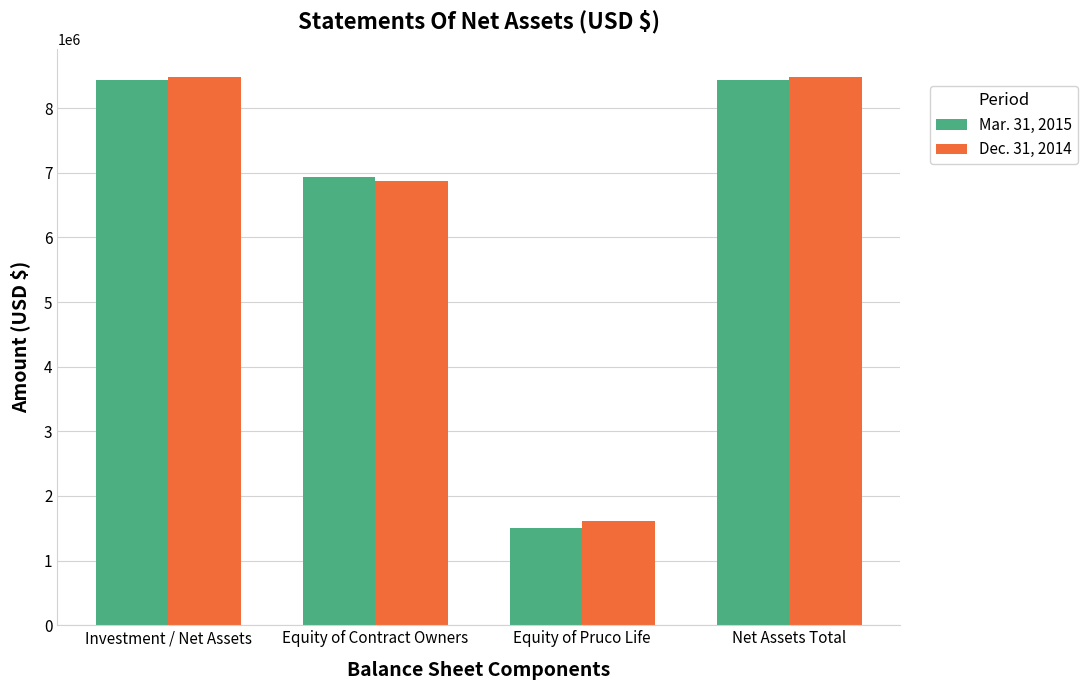

Reading left to right, list all the values displayed in this chart.

Mar. 31, 2015: Investment / Net Assets=8438631	Equity of Contract Owners=6938726	Equity of Pruco Life=1499905	Net Assets Total=8438631
Dec. 31, 2014: Investment / Net Assets=8485201	Equity of Contract Owners=6879693	Equity of Pruco Life=1605508	Net Assets Total=8485201